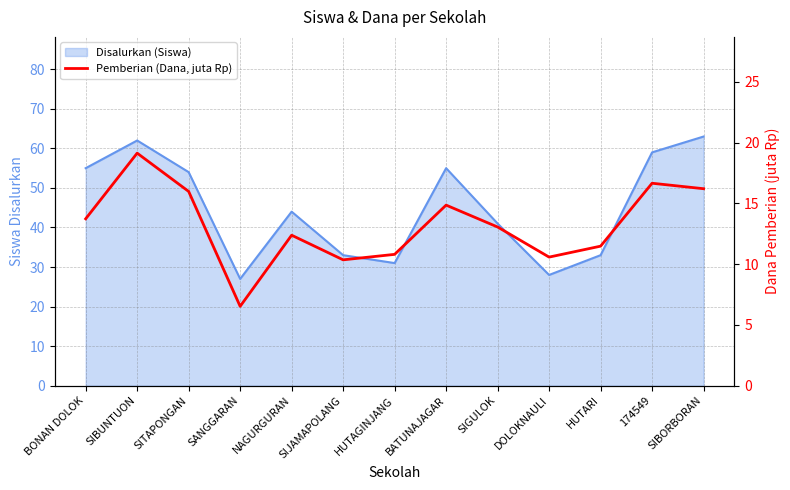

Rank the categories by value from lowest to highest.

SANGGARAN, SIJAMAPOLANG, DOLOKNAULI, HUTAGINJANG, HUTARI, NAGURGURAN, SIGULOK, BONAN DOLOK, BATUNAJAGAR, SITAPONGAN, SIBORBORAN, 174549, SIBUNTUON